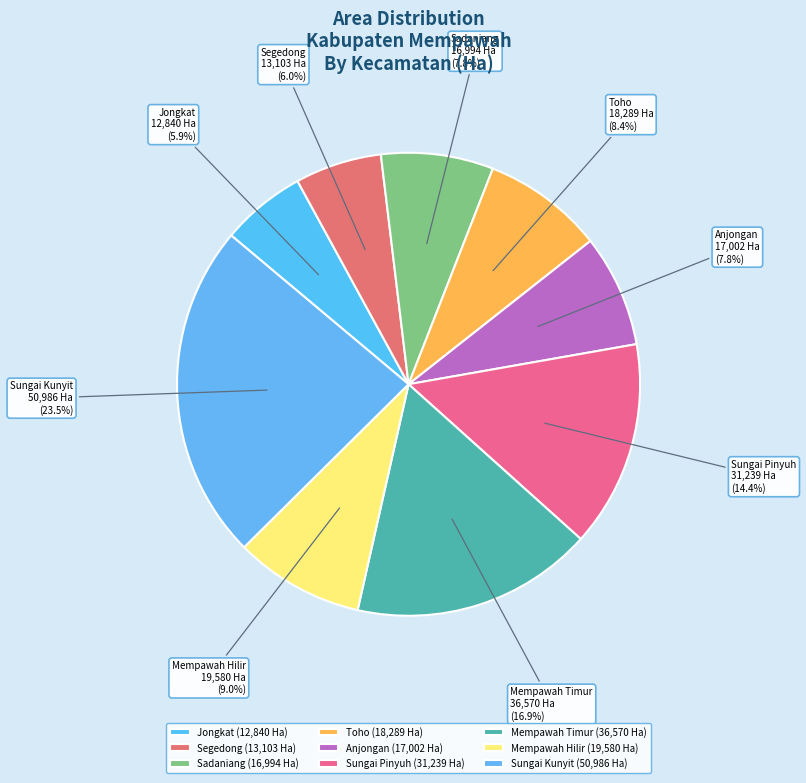

Which category has the biggest portion of the pie?

Sungai Kunyit